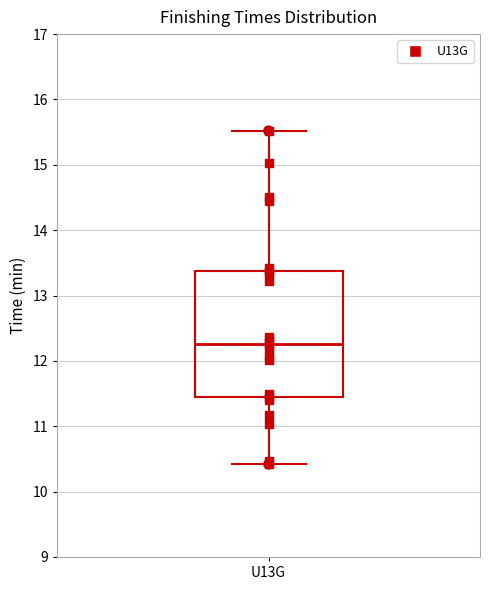

Where does the lower whisker of the box for U13G end on the y-axis? The values are not printed on the chart, so give them approximately, as read against the axis.

10.4